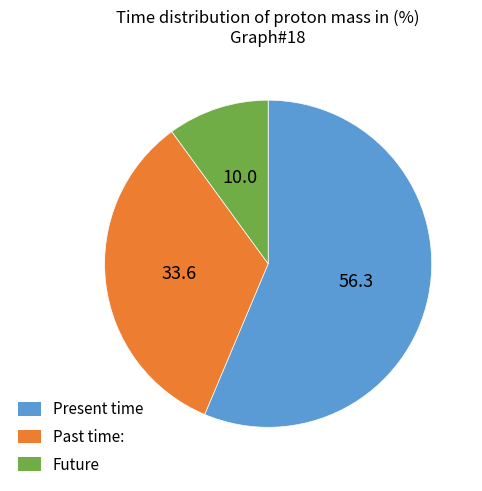

What is the largest slice in the pie chart?

Present time